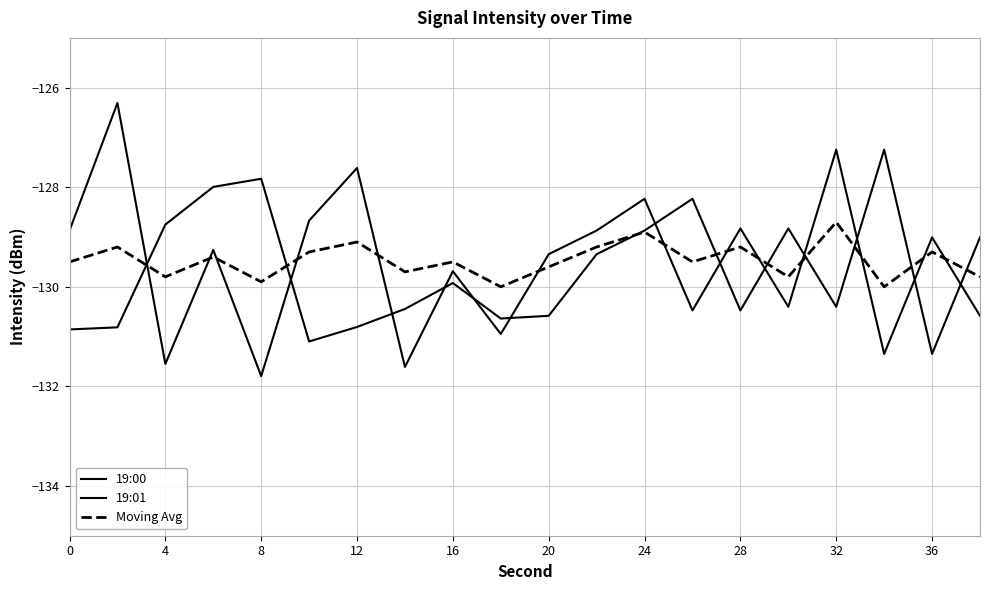

Is this an area chart (filled region under the line)?

No